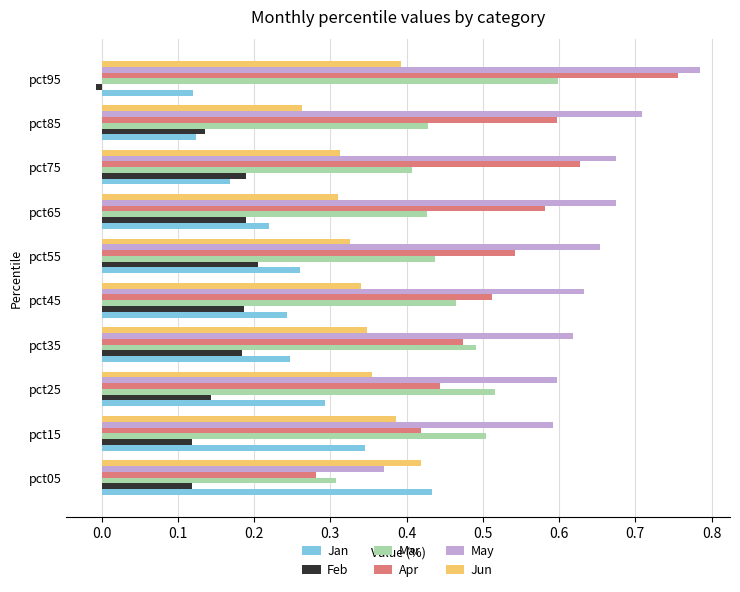

At which category does the chart reach its minimum across all series?

pct95